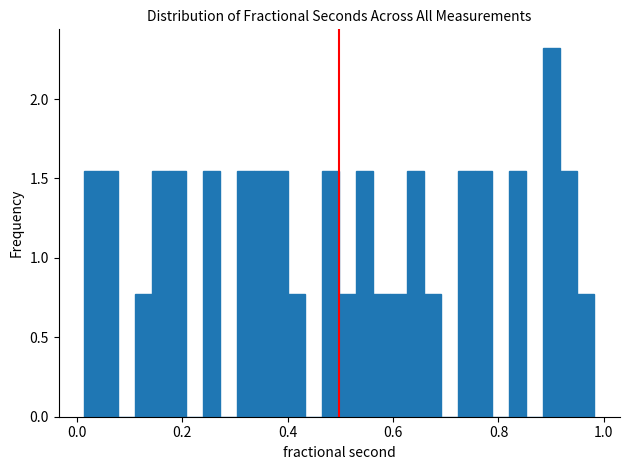

Around what value on the x-axis is the tallest bar? Give the approximate position of its centre, as read against the axis.

0.90